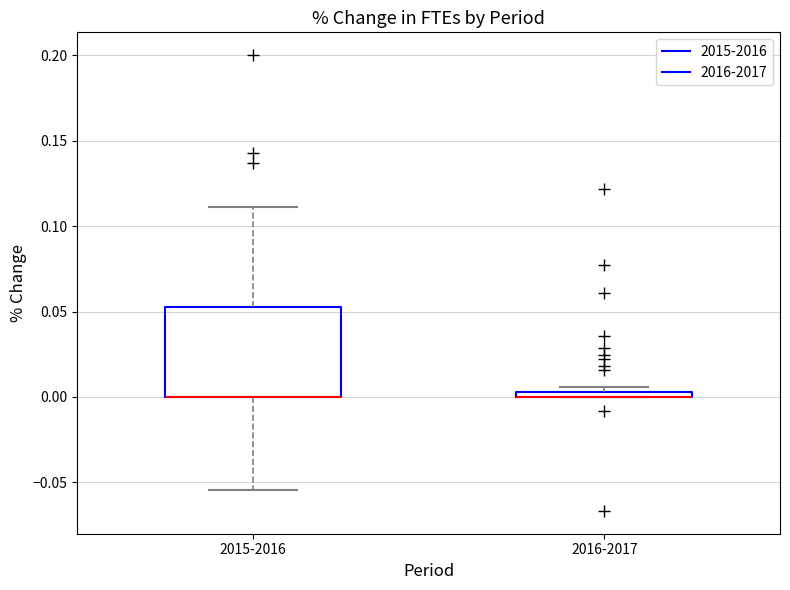

Where does the lower whisker of the box for 2015-2016 end on the y-axis? The values are not printed on the chart, so give them approximately, as read against the axis.

-0.055